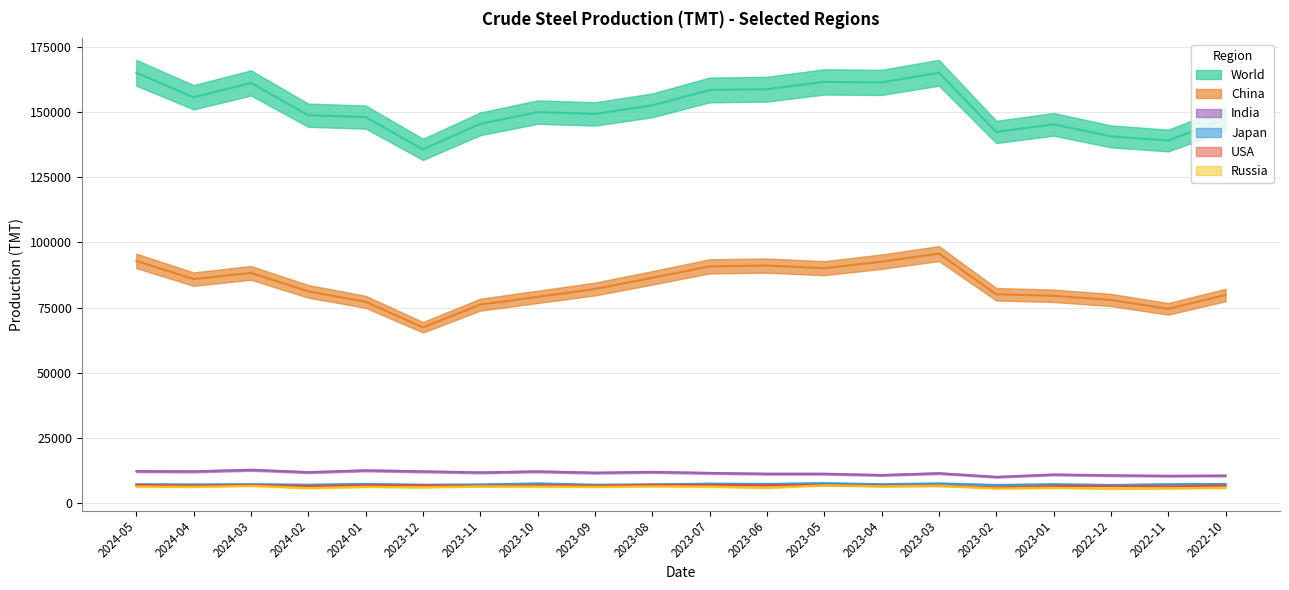

Reading left to right, transcribe all the data shown in this chart.

World: 2024-05=165100	2024-04=155700	2024-03=161200	2024-02=148800	2024-01=148100	2023-12=135700	2023-11=145500	2023-10=150000	2023-09=149300	2023-08=152600	2023-07=158500	2023-06=158800	2023-05=161600	2023-04=161400	2023-03=165100	2023-02=142400	2023-01=145300	2022-12=140700	2022-11=139100	2022-10=147300
China: 2024-05=92900	2024-04=85900	2024-03=88300	2024-02=81200	2024-01=77200	2023-12=67400	2023-11=76100	2023-10=79100	2023-09=82100	2023-08=86400	2023-07=90800	2023-06=91100	2023-05=90100	2023-04=92600	2023-03=95700	2023-02=80100	2023-01=79500	2022-12=77900	2022-11=74500	2022-10=79800
India: 2024-05=12200	2024-04=12100	2024-03=12700	2024-02=11800	2024-01=12500	2023-12=12100	2023-11=11700	2023-10=12100	2023-09=11600	2023-08=11900	2023-07=11500	2023-06=11200	2023-05=11200	2023-04=10700	2023-03=11400	2023-02=10000	2023-01=10900	2022-12=10600	2022-11=10400	2022-10=10500
Japan: 2024-05=7200	2024-04=7100	2024-03=7200	2024-02=7000	2024-01=7300	2023-12=7000	2023-11=7100	2023-10=7500	2023-09=7000	2023-08=7100	2023-07=7400	2023-06=7300	2023-05=7600	2023-04=7200	2023-03=7500	2023-02=6900	2023-01=7200	2022-12=6900	2022-11=7200	2022-10=7300
USA: 2024-05=6900	2024-04=6700	2024-03=6900	2024-02=6500	2024-01=6800	2023-12=6800	2023-11=6600	2023-10=6800	2023-09=6700	2023-08=7000	2023-07=6900	2023-06=6800	2023-05=6900	2023-04=6600	2023-03=6700	2023-02=6000	2023-01=6500	2022-12=6500	2022-11=6400	2022-10=6700
Russia: 2024-05=6300	2024-04=6200	2024-03=6600	2024-02=5700	2024-01=6200	2023-12=6000	2023-11=6400	2023-10=6300	2023-09=6200	2023-08=6400	2023-07=6300	2023-06=5800	2023-05=6800	2023-04=6400	2023-03=6600	2023-02=5600	2023-01=5800	2022-12=5500	2022-11=5600	2022-10=5800